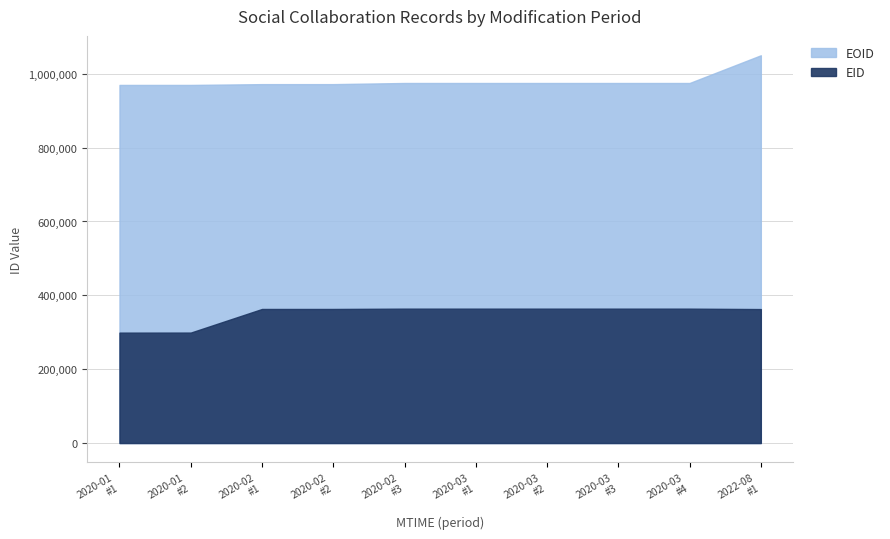

What is the label of the 1st point from the right?

2022-08